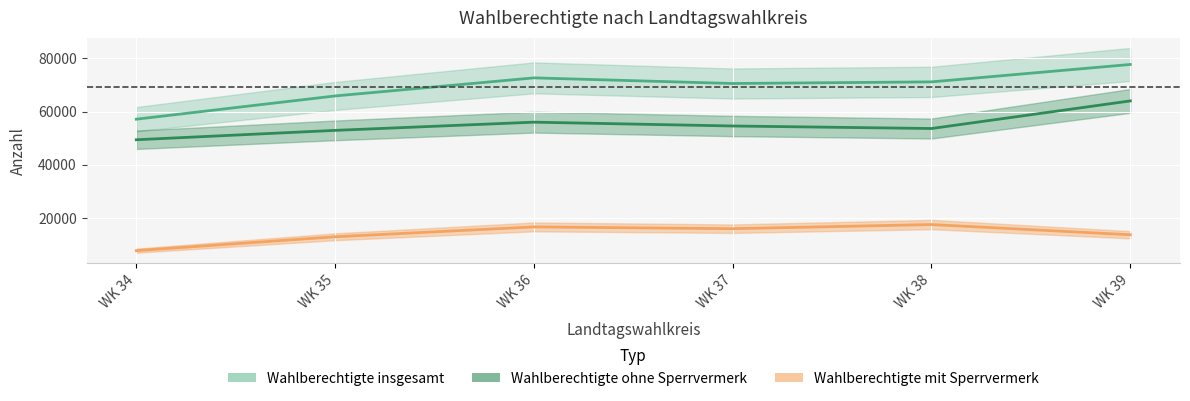

How many data points in Wahlberechtigte mit Sperrvermerk are above 15968?

2